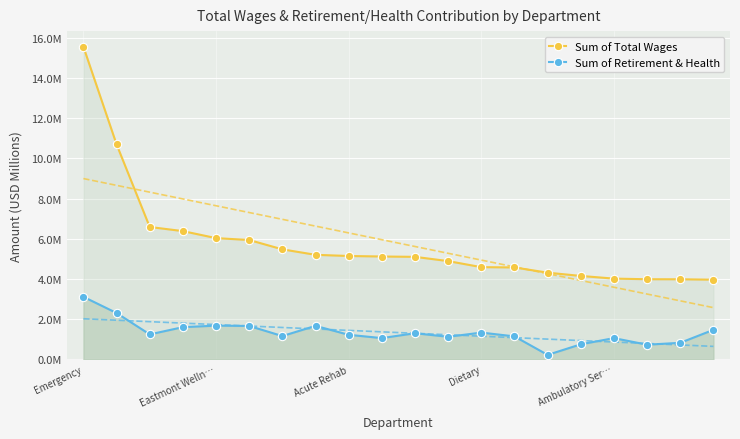

What is the difference between the Sum of Total Wages values at Eastmont Welln… and 5?

4.8